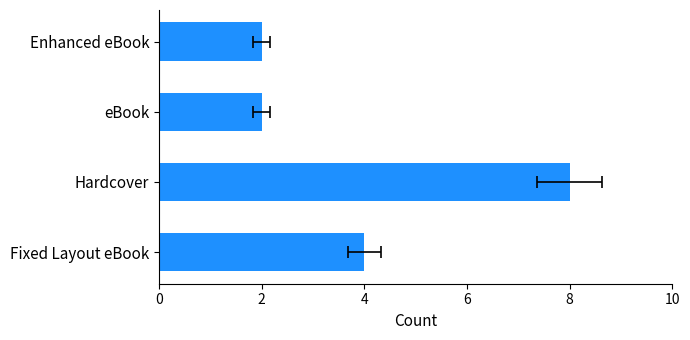

What is the sum of all values?

16